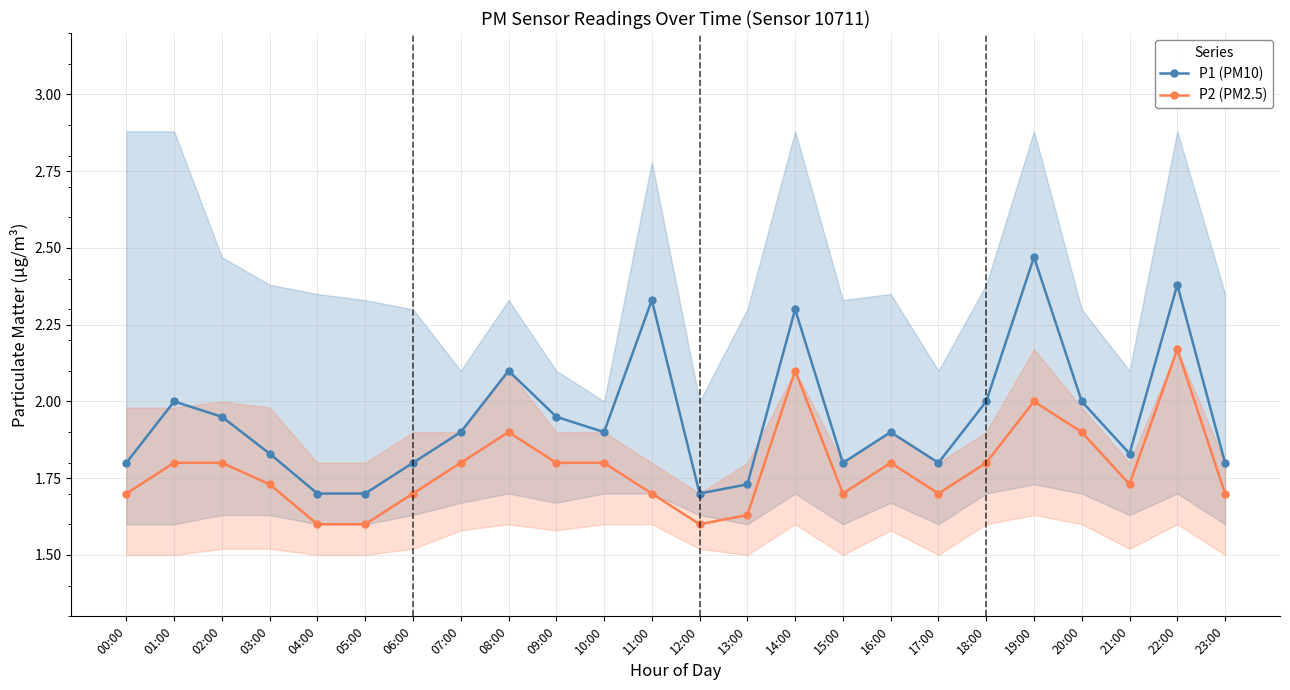

How many categories are shown in the chart?

24